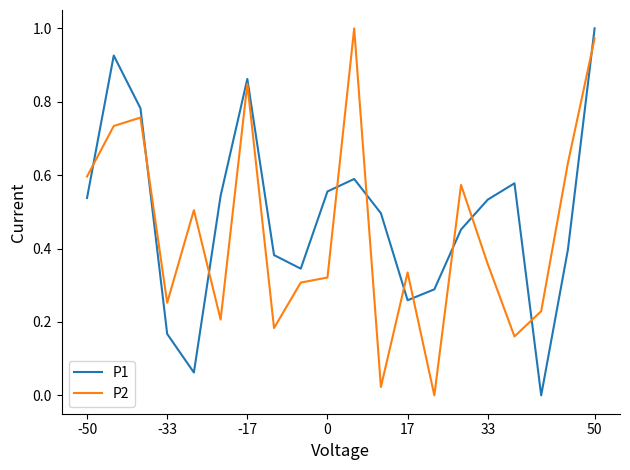

Which series ends up on top after the final intersection of P1 and P2?

P1